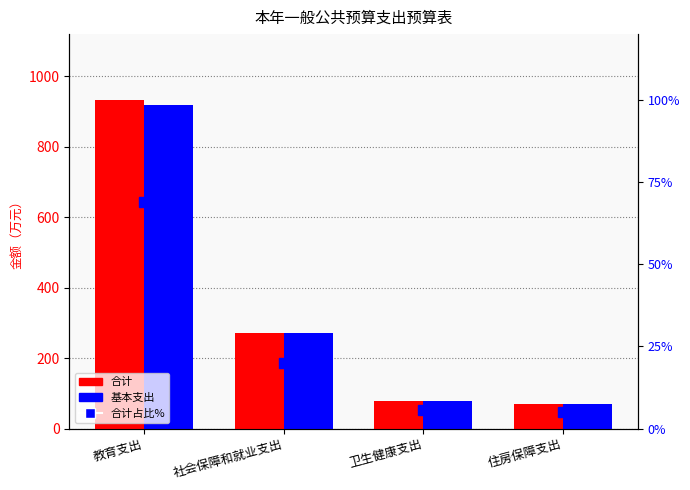

Reading right to left, transcribe all the data shown in this chart.

合计: 69.4	77.8	271.3	933.5
基本支出: 69.4	77.8	271.3	918.3